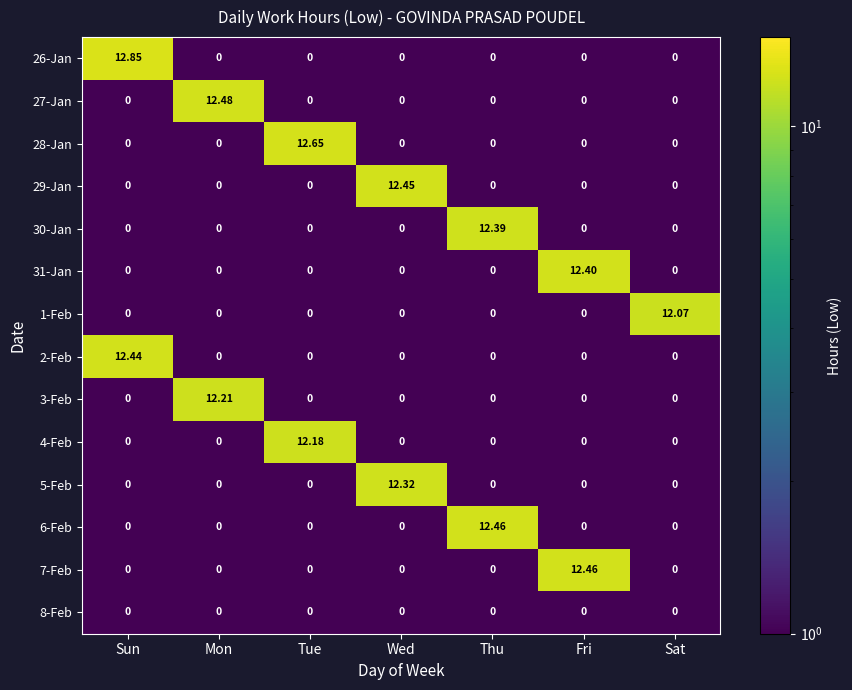

Is the value of 29-Jan at Fri greater than the value of 6-Feb at Thu?

No